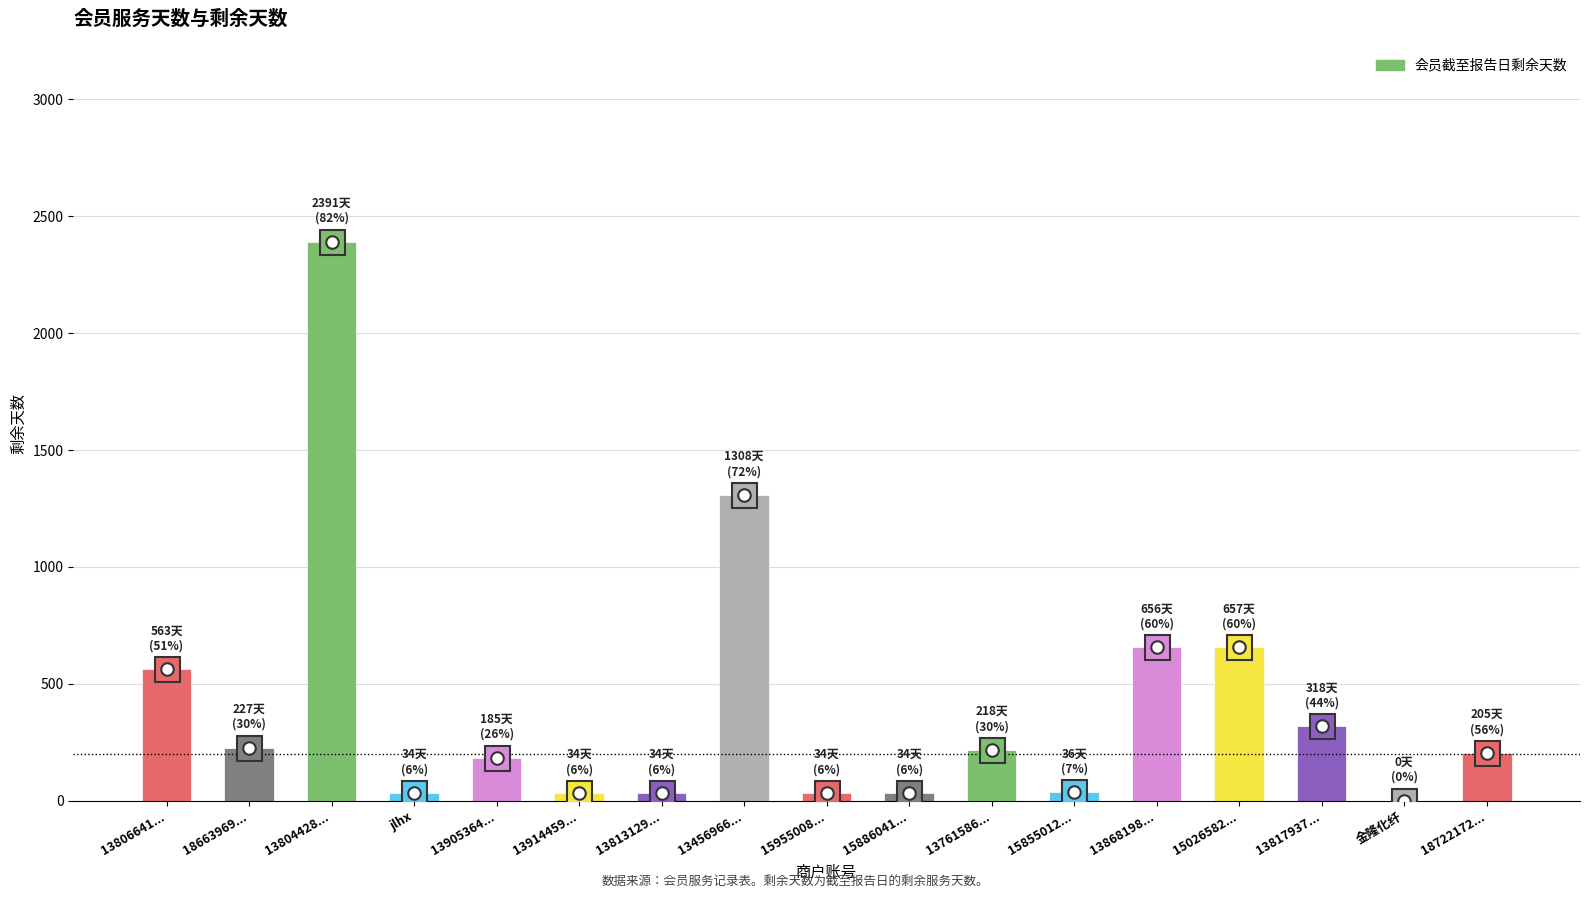

What is the difference between the values at 13868198... and 13905364...?

471